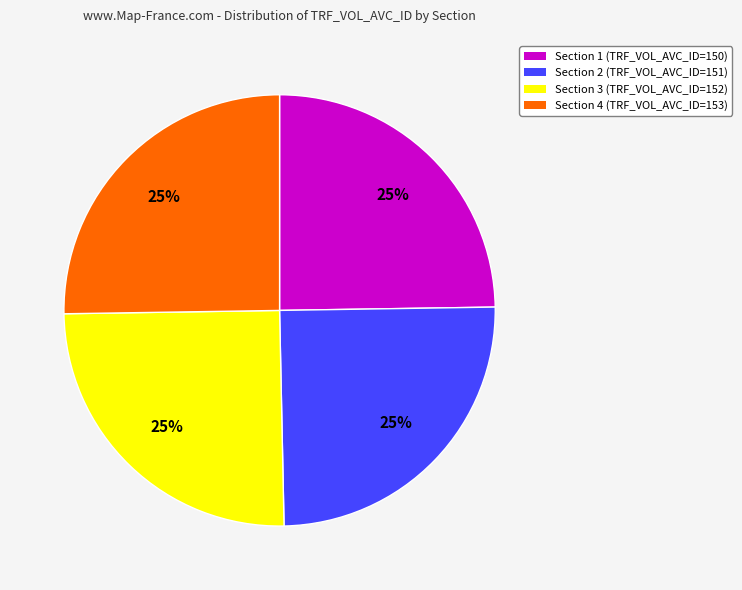

To the nearest percent, what is the combined percentage of Section 1 (TRF_VOL_AVC_ID=150) and Section 3 (TRF_VOL_AVC_ID=152)?

50%